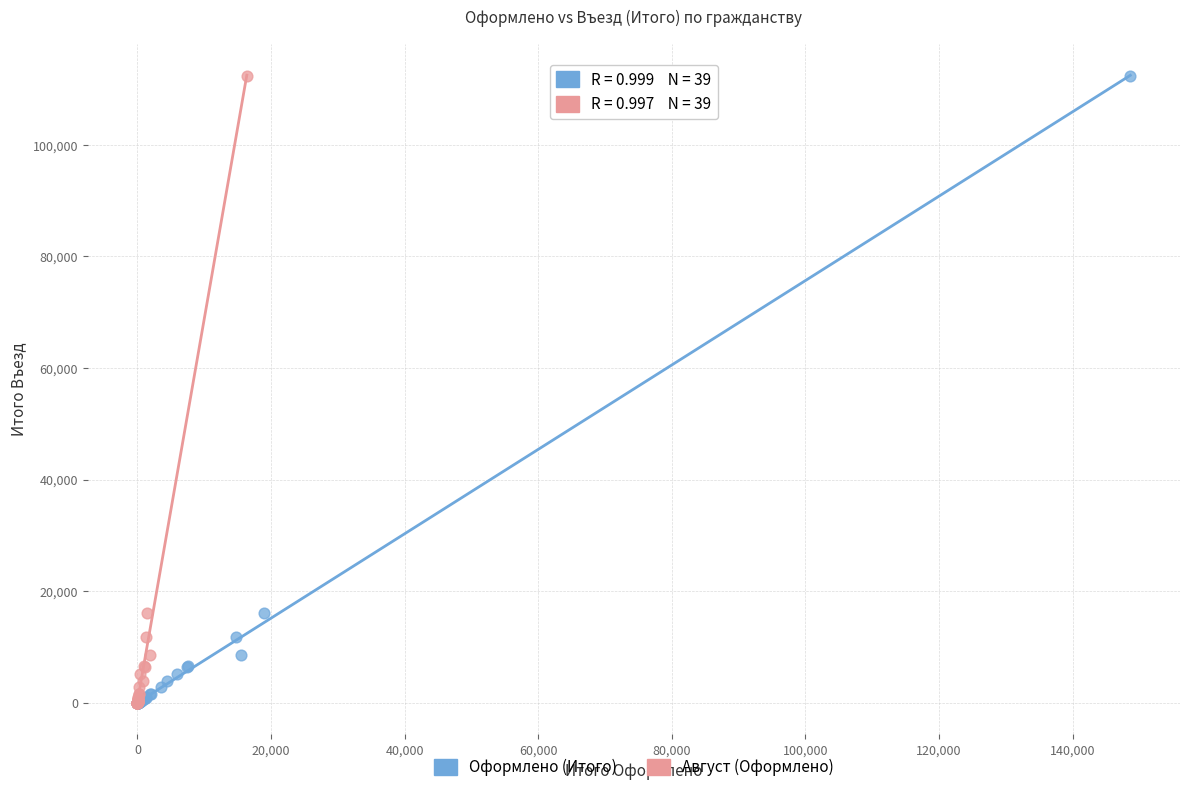

What are all the series names shown in the legend?

Оформлено (Итого), Август (Оформлено)